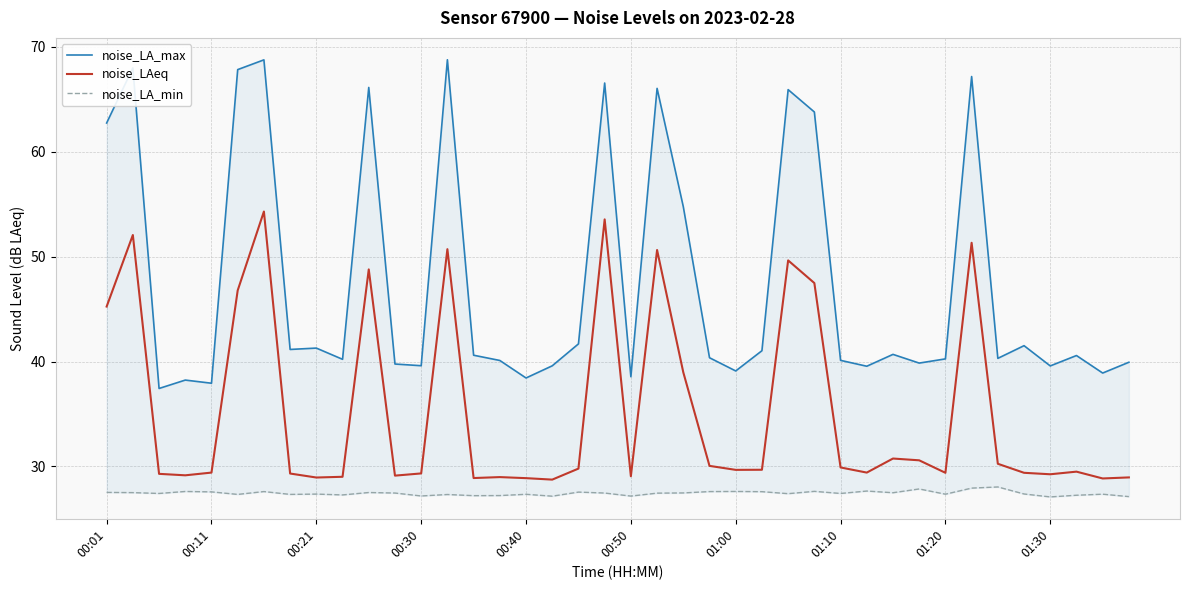

Reading left to right, what are all the values shown in this chart?

noise_LA_max: 62.7	68.0	37.4	38.2	37.9	67.8	68.8	41.1	41.3	40.2	66.1	39.8	39.6	68.8	40.6	40.1	38.4	39.6	41.7	66.5	38.5	66.0	54.8	40.4	39.1	41.0	65.9	63.8	40.1	39.5	40.7	39.9	40.2	67.2	40.3	41.5	39.6	40.6	38.9	39.9
noise_LAeq: 45.2	52.1	29.3	29.1	29.4	46.8	54.3	29.3	28.9	29.0	48.8	29.1	29.3	50.7	28.9	29.0	28.9	28.7	29.8	53.5	29.1	50.6	39.0	30.1	29.7	29.7	49.6	47.5	29.9	29.4	30.8	30.6	29.4	51.3	30.2	29.4	29.2	29.5	28.9	28.9
noise_LA_min: 27.5	27.5	27.4	27.6	27.6	27.3	27.6	27.3	27.4	27.3	27.5	27.5	27.2	27.3	27.2	27.2	27.3	27.2	27.6	27.5	27.2	27.4	27.5	27.6	27.6	27.6	27.4	27.6	27.4	27.6	27.5	27.9	27.4	27.9	28.0	27.4	27.1	27.2	27.4	27.1